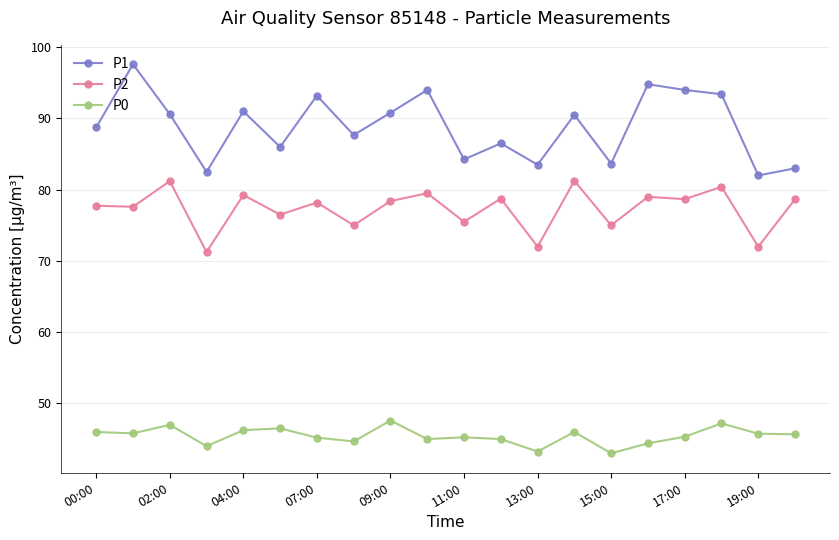

What is the highest value of the P1 series?

97.6